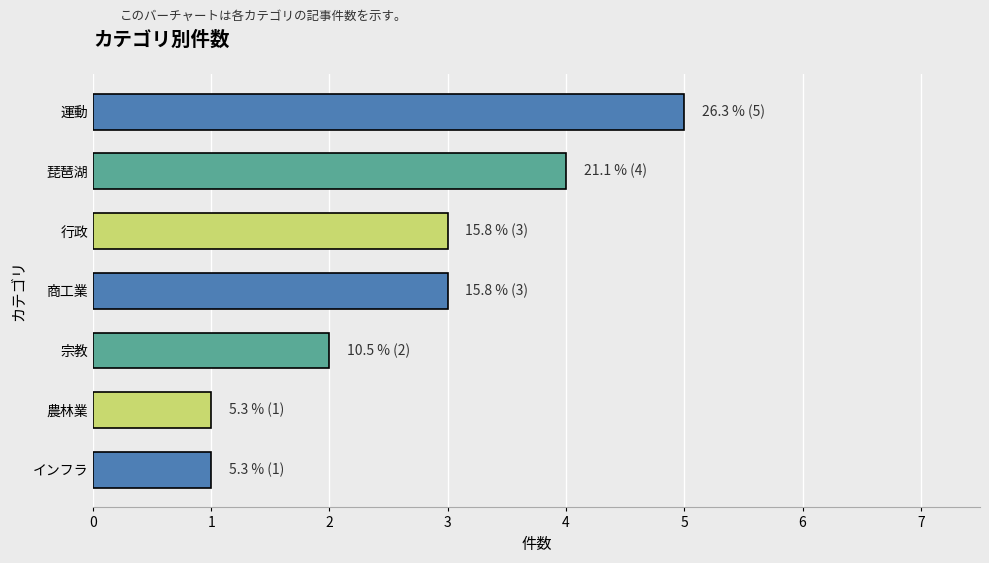

What value does the data have at 琵琶湖?

4